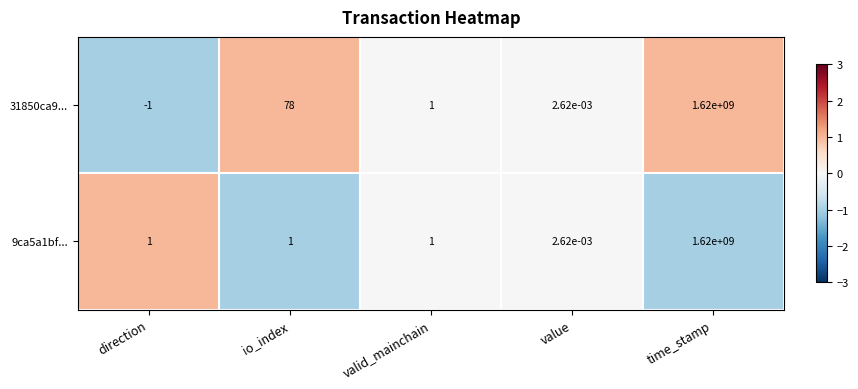

At which category is the sum across all series the highest?

time_stamp